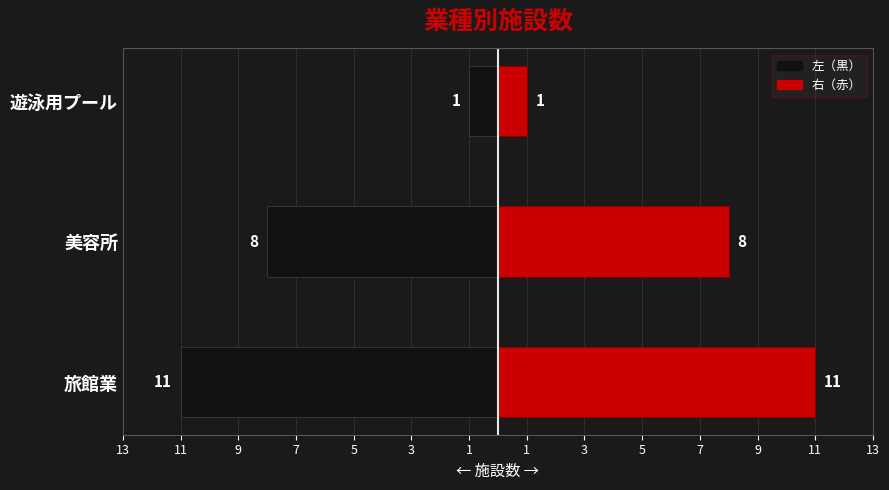

What is the difference between the maximum and minimum values in the 右 series?

10